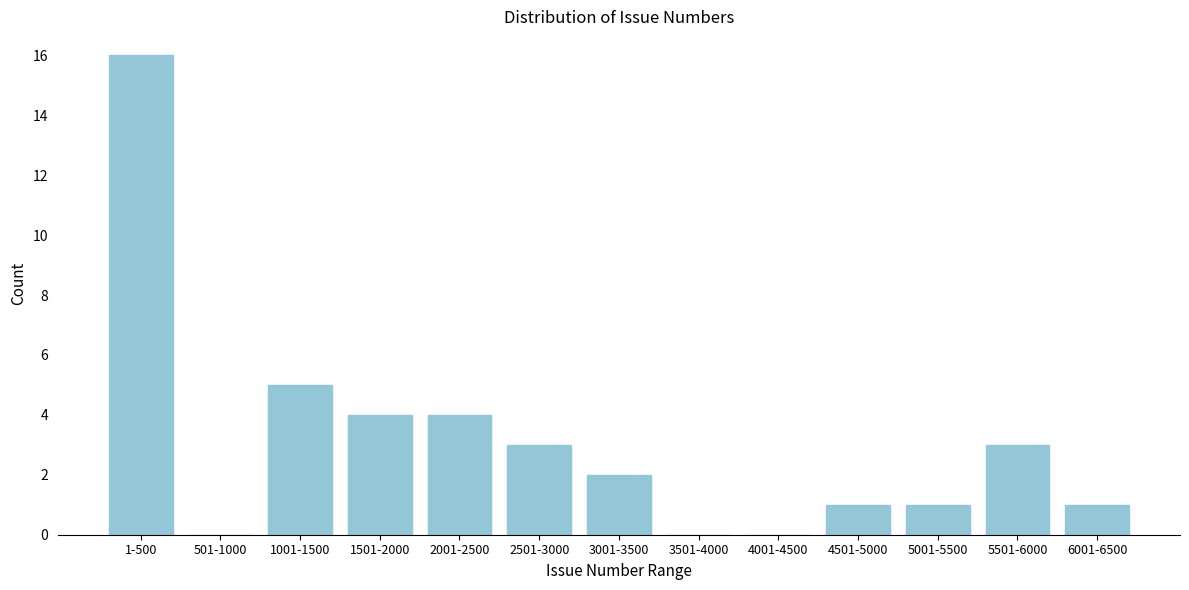

Reading right to left, extract all data points from this chart.

6001-6500=1	5501-6000=3	5001-5500=1	4501-5000=1	4001-4500=0	3501-4000=0	3001-3500=2	2501-3000=3	2001-2500=4	1501-2000=4	1001-1500=5	501-1000=0	1-500=16